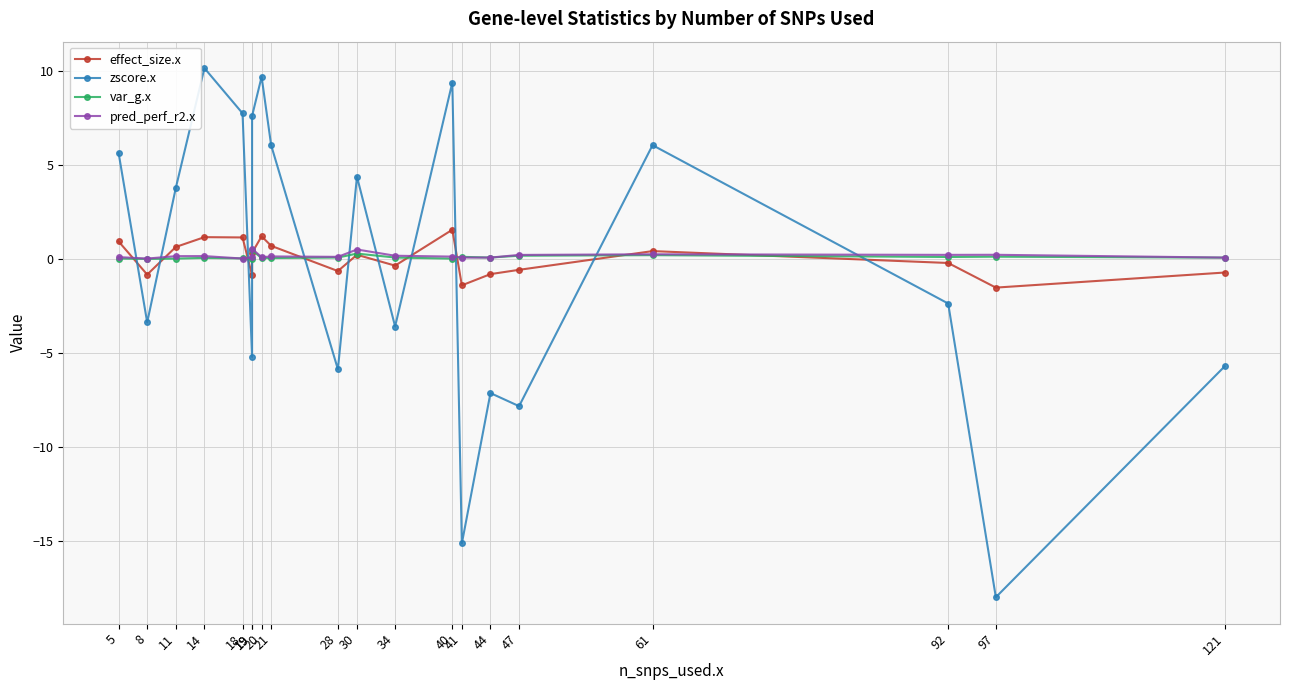

Where does the effect_size.x series first go above 0?

5